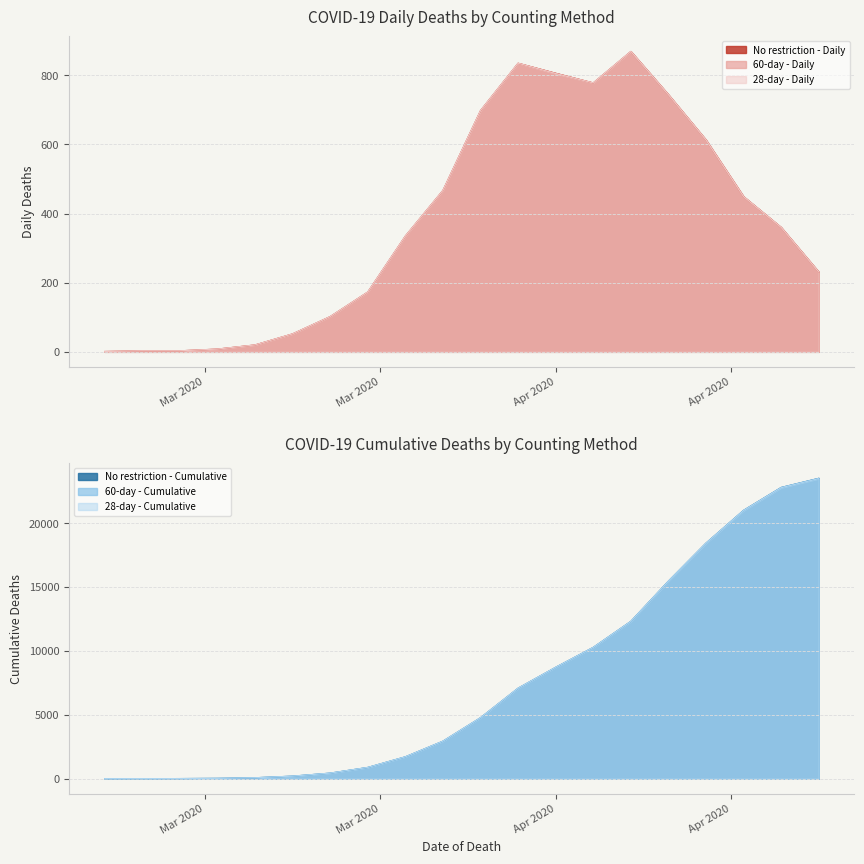

What is the total value across all series at 2020-04-25?

69437